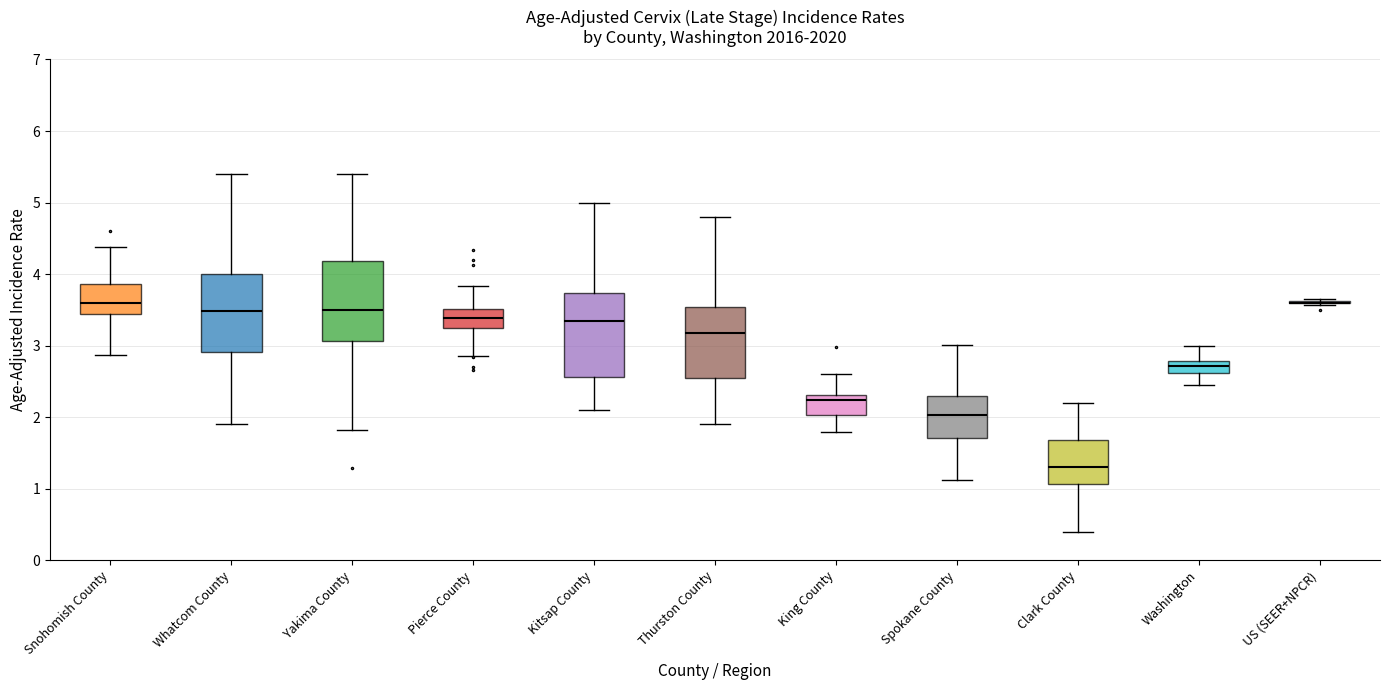

Reading left to right, read every box against the y-axis: the position of its median line, the range the box covers, and the ends of its whiskers. The values are not printed on the chart, so give them approximately, as read against the axis.

Snohomish County: median 3.6, box 3.4 to 3.9, whiskers 2.9 to 4.4
Whatcom County: median 3.5, box 2.9 to 4.0, whiskers 1.9 to 5.4
Yakima County: median 3.5, box 3.1 to 4.2, whiskers 1.8 to 5.4
Pierce County: median 3.4, box 3.2 to 3.5, whiskers 2.9 to 3.8
Kitsap County: median 3.4, box 2.6 to 3.7, whiskers 2.1 to 5.0
Thurston County: median 3.2, box 2.5 to 3.5, whiskers 1.9 to 4.8
King County: median 2.2, box 2.0 to 2.3, whiskers 1.8 to 2.6
Spokane County: median 2.0, box 1.7 to 2.3, whiskers 1.1 to 3.0
Clark County: median 1.3, box 1.1 to 1.7, whiskers 0.4 to 2.2
Washington: median 2.7, box 2.6 to 2.8, whiskers 2.5 to 3.0
US (SEER+NPCR): box collapsed to a line at 3.6, whiskers 3.6 to 3.7